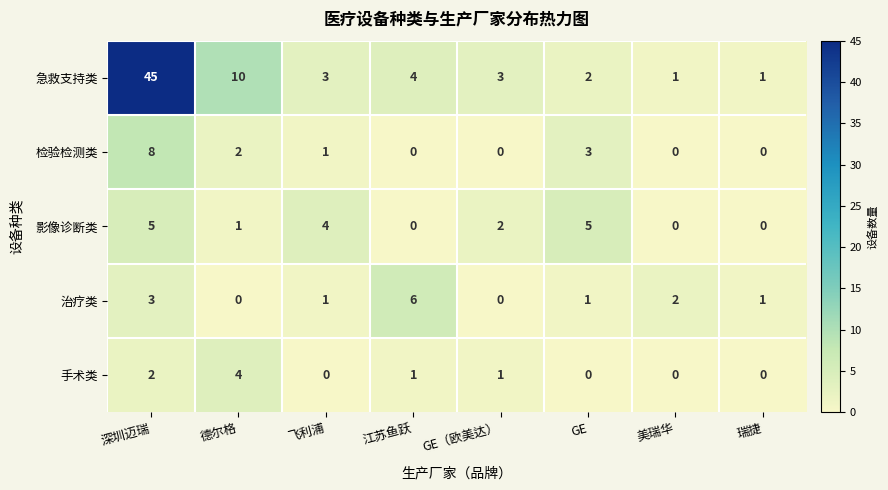

At which label does 治疗类 reach its peak?

江苏鱼跃